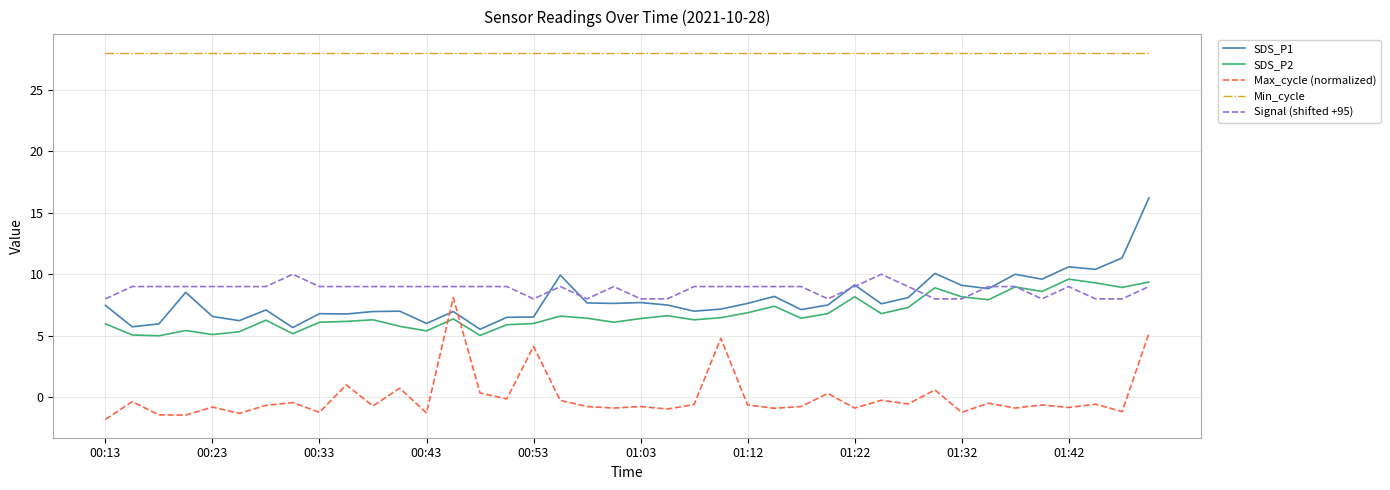

List the series in order of their peak value, highest first.

Min_cycle, SDS_P1, Signal (shifted +95), SDS_P2, Max_cycle (normalized)